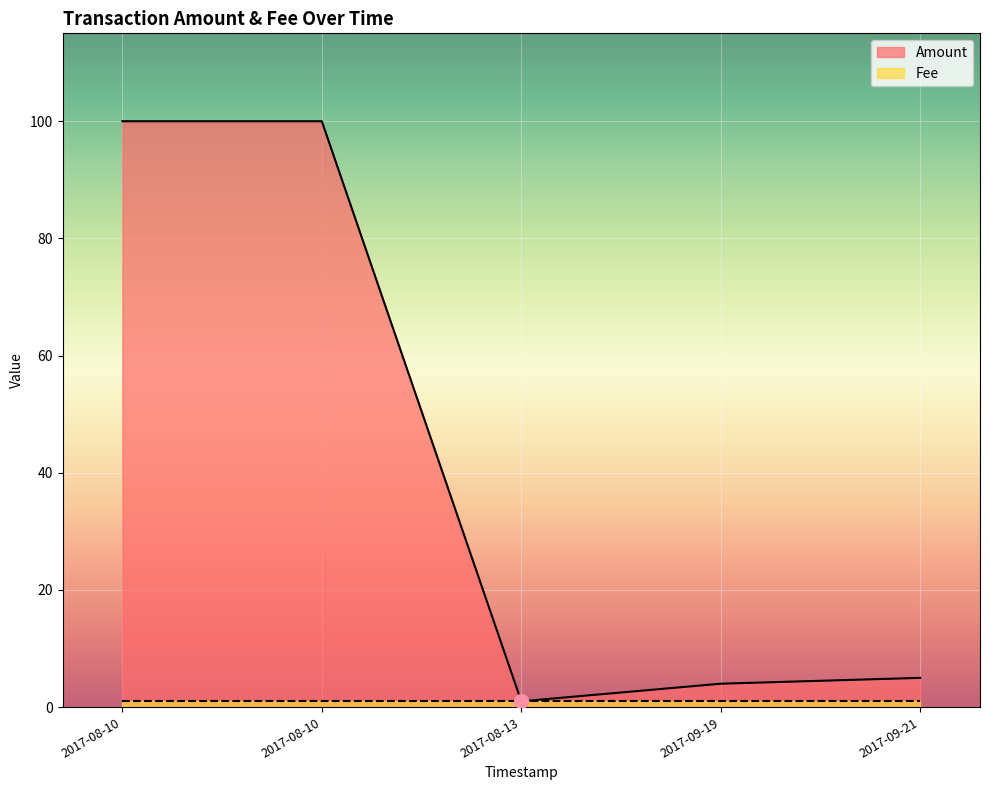

Where is the data nearest to the value 50?

2017-09-21